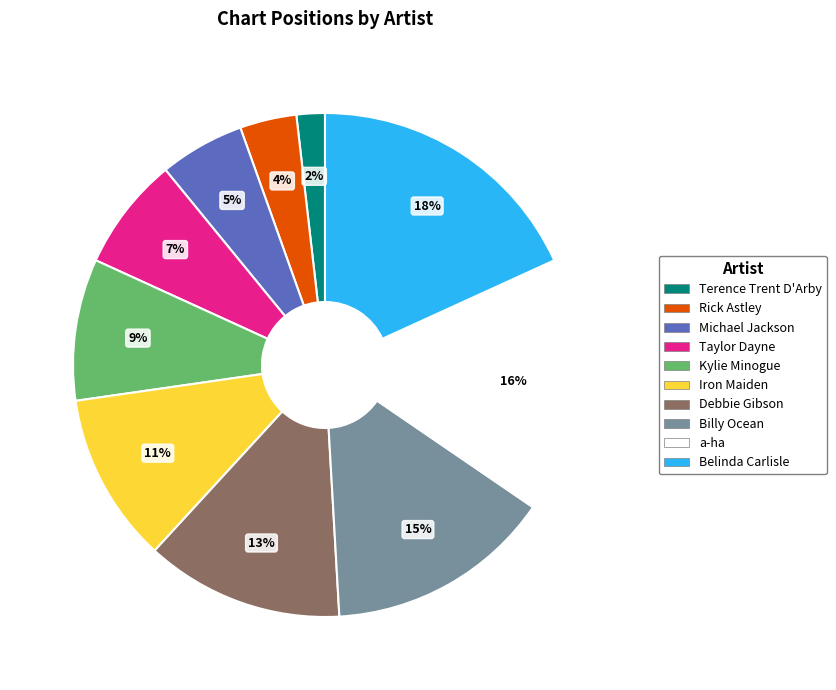

Which has a higher value, Belinda Carlisle or Rick Astley?

Belinda Carlisle